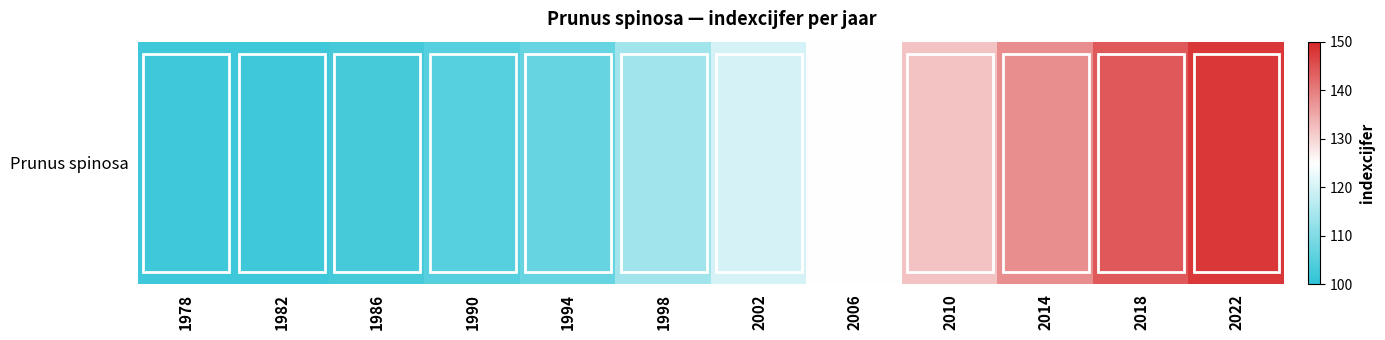

What is the change in value from 1998 to 2014?

+24